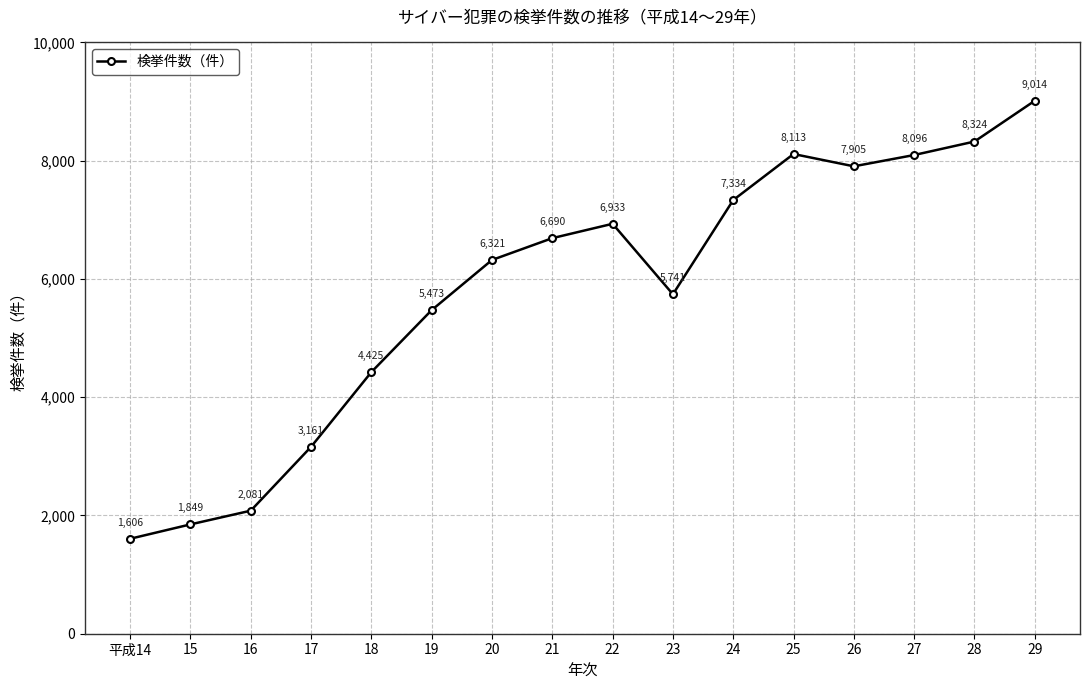

True or false: there are more than 2 points higher than both neighbors.

False